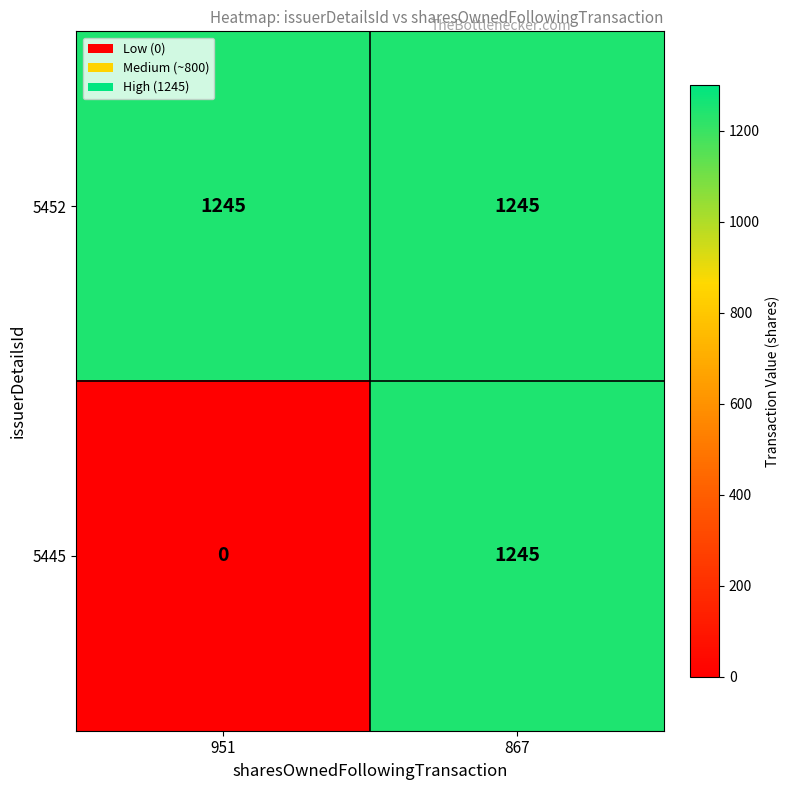

At which label is 5445 closest to 622?

951